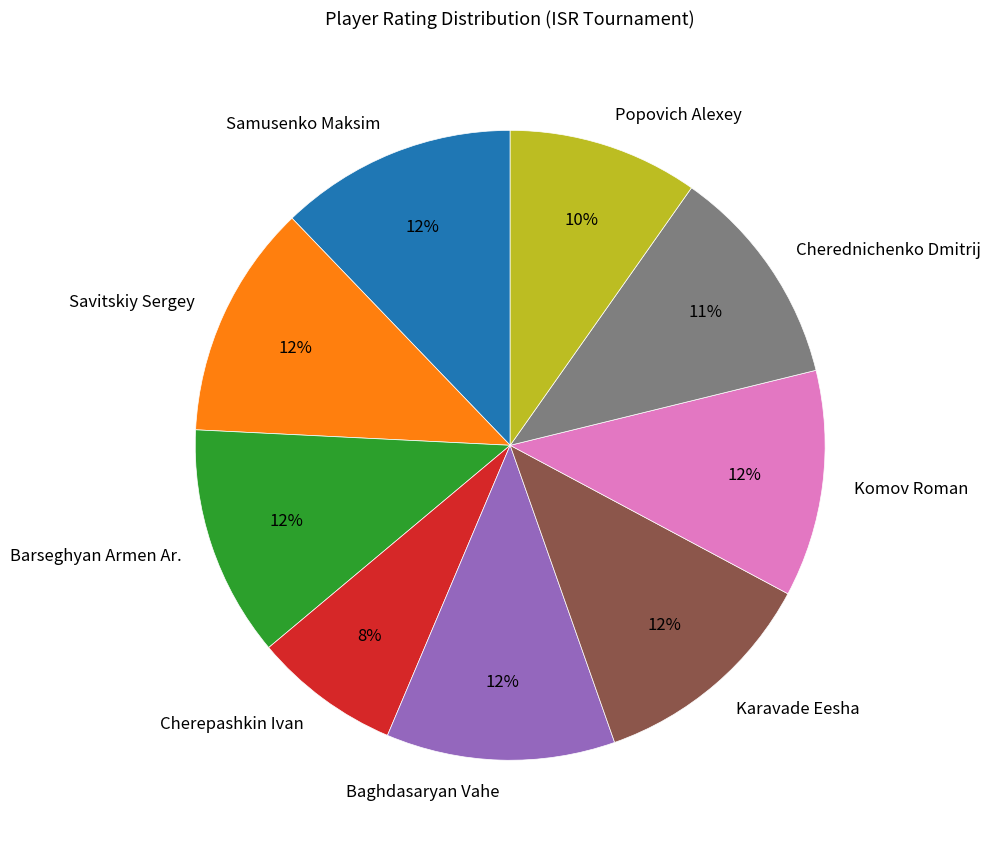

Does Samusenko Maksim account for over 50% of the chart?

No